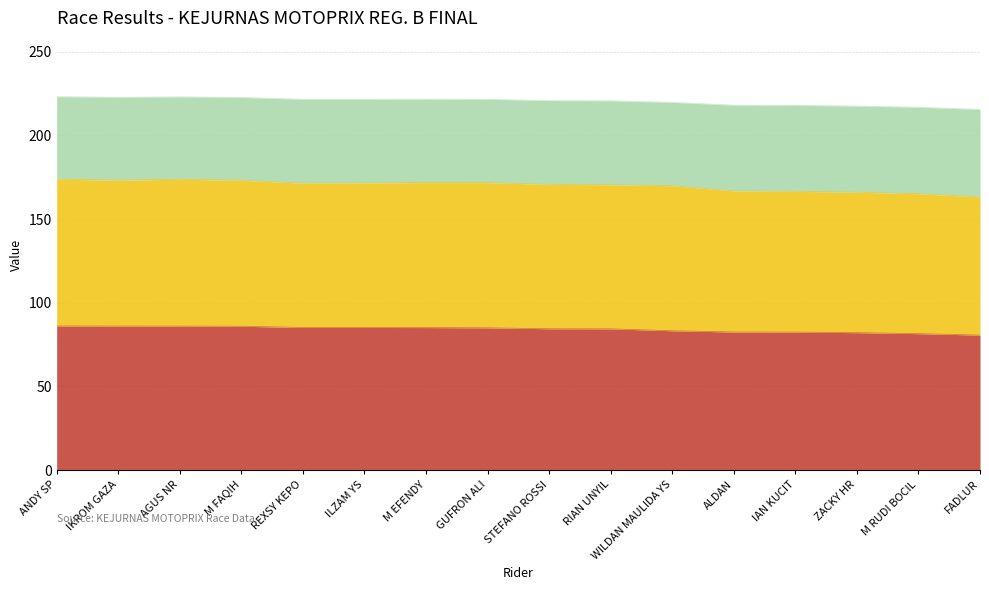

Count the number of data series in this chart.

3